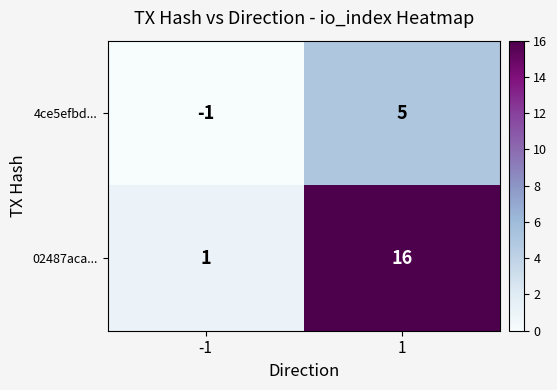

List the series in order of their peak value, lowest first.

4ce5efbd..., 02487aca...